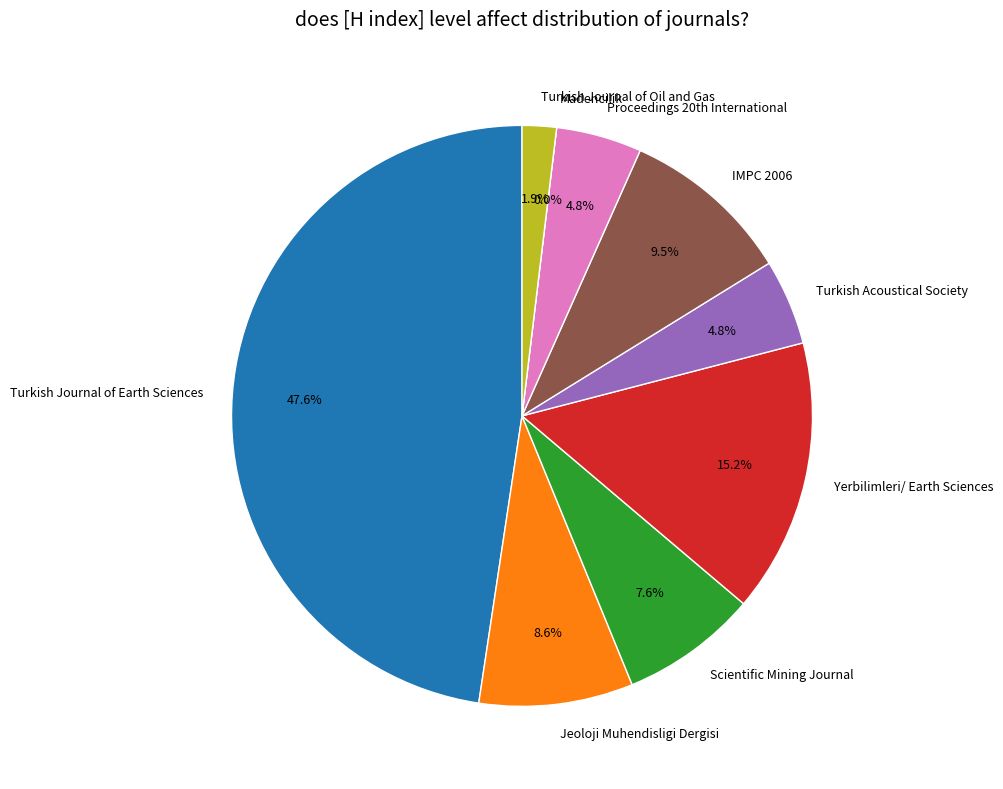

Does any single category account for the majority?

No